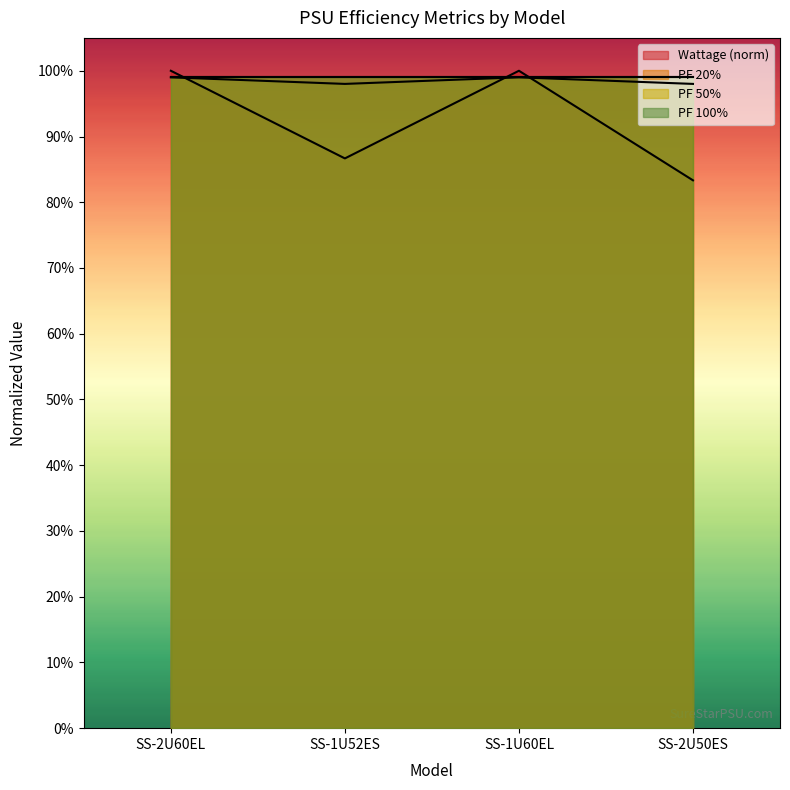

How many PF 20% values are between 0 and 1?

4